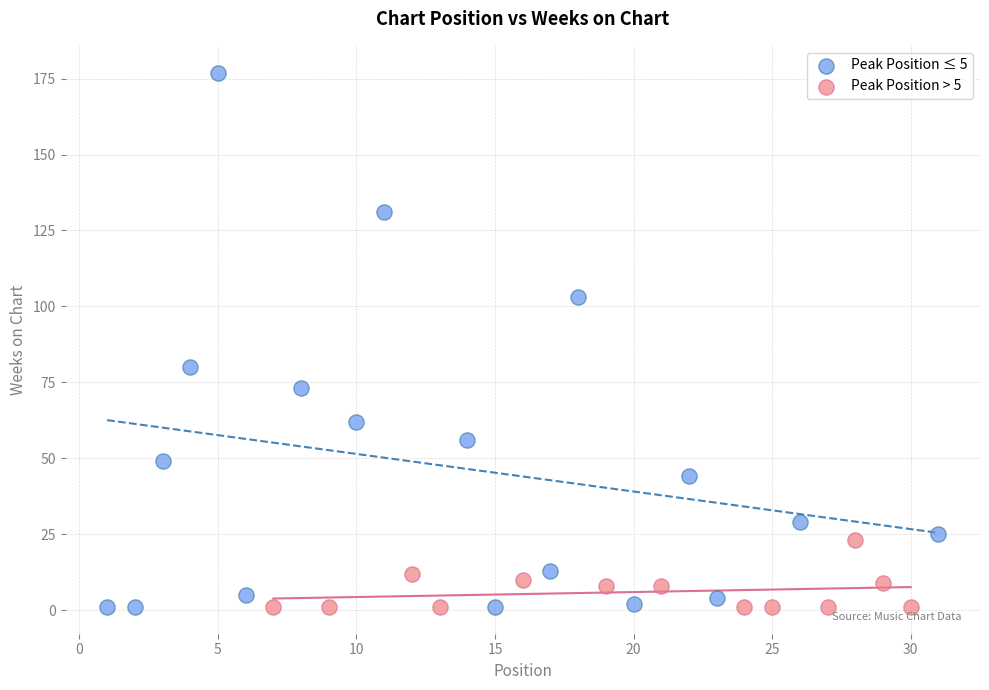

What are all the series names shown in the legend?

Peak Position ≤ 5, Peak Position > 5